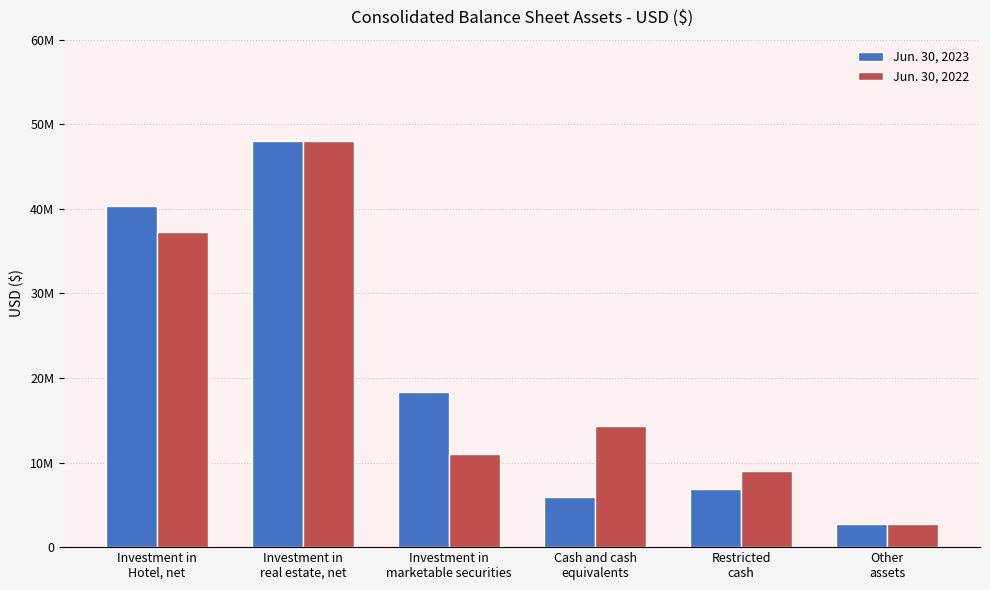

Where does the Jun. 30, 2023 series first go above 18345000?

Investment in
Hotel, net